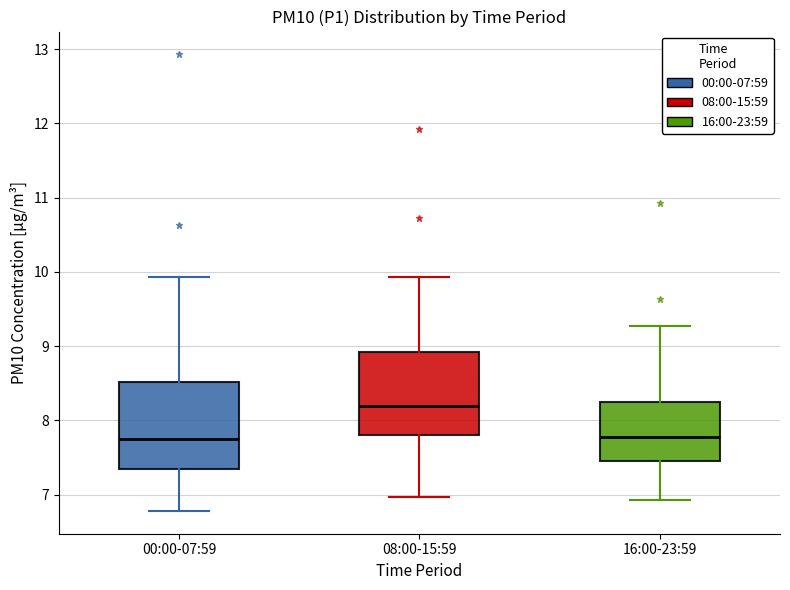

Which box's median line is the highest?

08:00-15:59